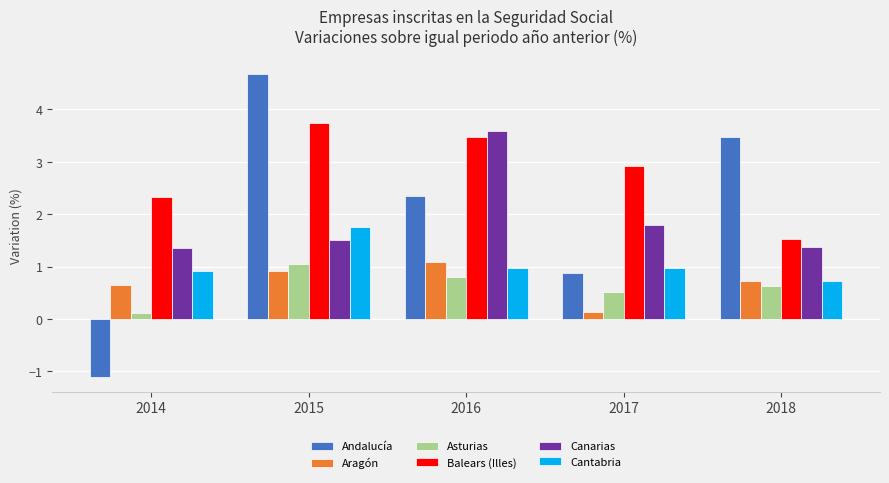

True or false: Aragón has a value of 1.5 at 2016.

False